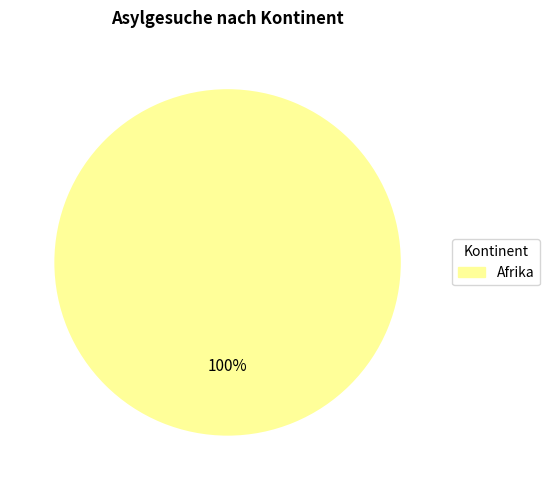

True or false: Afrika accounts for 100% of the total.

True